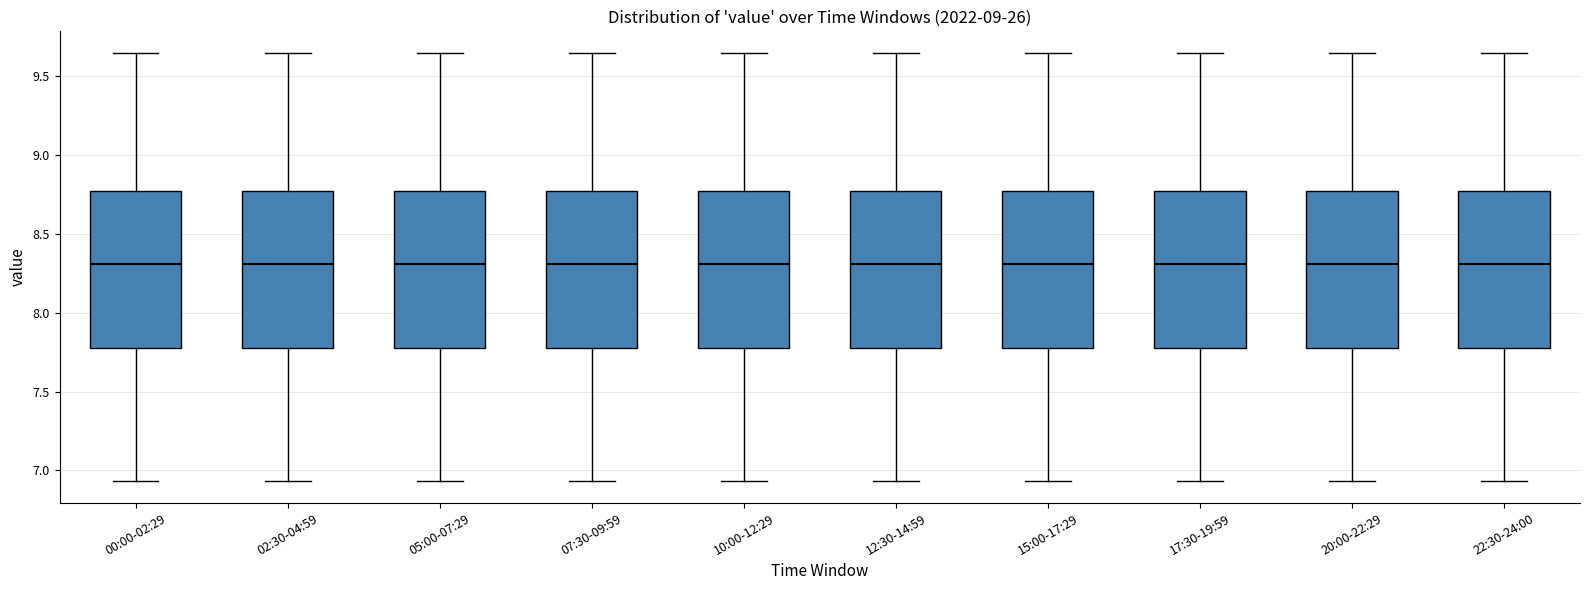

Reading left to right, transcribe this box plot: for each box, give where its median line is, the range the box spans, and where its two whiskers end, as read against the y-axis. The values are not printed on the chart, so give them approximately, as read against the axis.

00:00-02:29: median 8.30, box 7.80 to 8.75, whiskers 6.95 to 9.65
02:30-04:59: median 8.30, box 7.80 to 8.75, whiskers 6.95 to 9.65
05:00-07:29: median 8.30, box 7.80 to 8.75, whiskers 6.95 to 9.65
07:30-09:59: median 8.30, box 7.80 to 8.75, whiskers 6.95 to 9.65
10:00-12:29: median 8.30, box 7.80 to 8.75, whiskers 6.95 to 9.65
12:30-14:59: median 8.30, box 7.80 to 8.75, whiskers 6.95 to 9.65
15:00-17:29: median 8.30, box 7.80 to 8.75, whiskers 6.95 to 9.65
17:30-19:59: median 8.30, box 7.80 to 8.75, whiskers 6.95 to 9.65
20:00-22:29: median 8.30, box 7.80 to 8.75, whiskers 6.95 to 9.65
22:30-24:00: median 8.30, box 7.80 to 8.75, whiskers 6.95 to 9.65